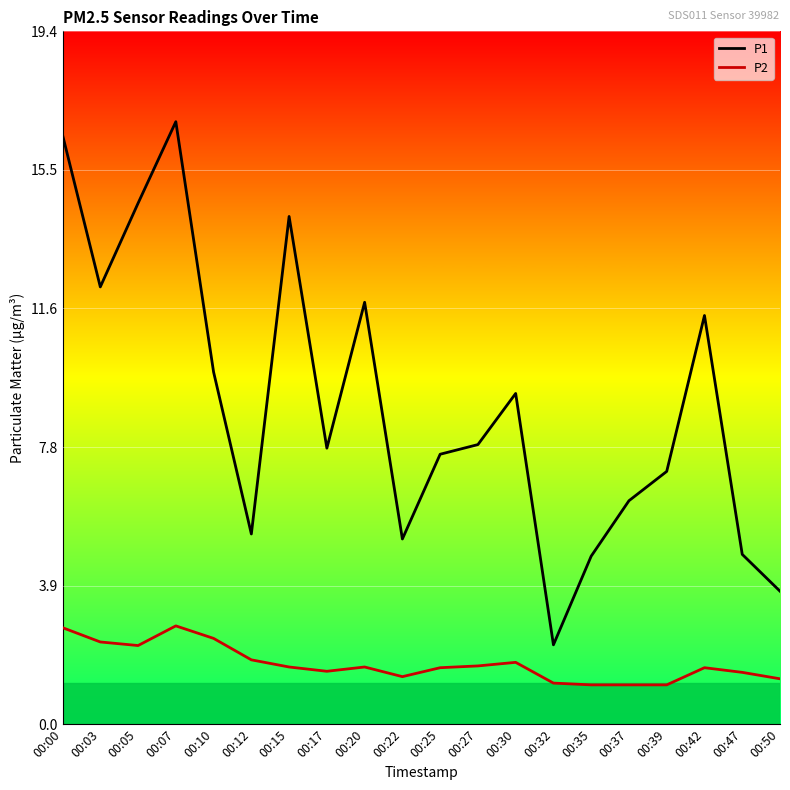

At how many categories does at least one series exceed 15?

2